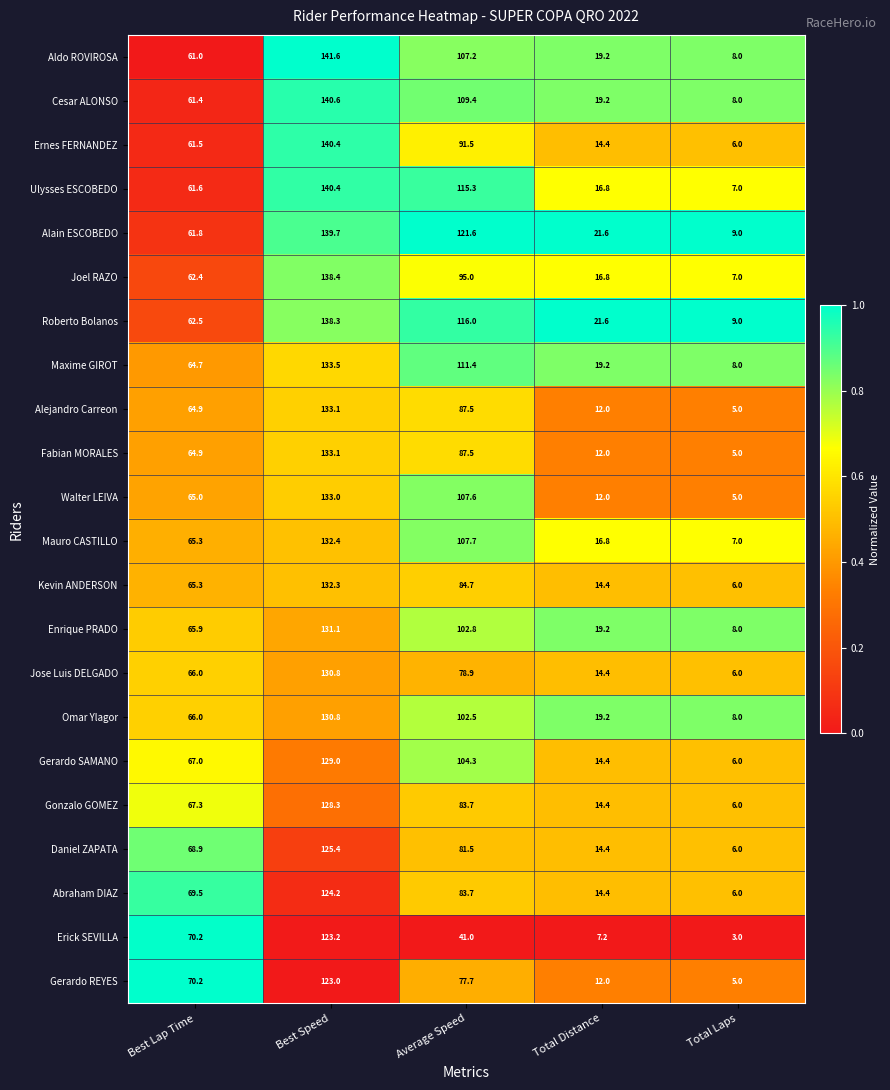

Where is Ernes FERNANDEZ nearest to the value 73?

Best Lap Time